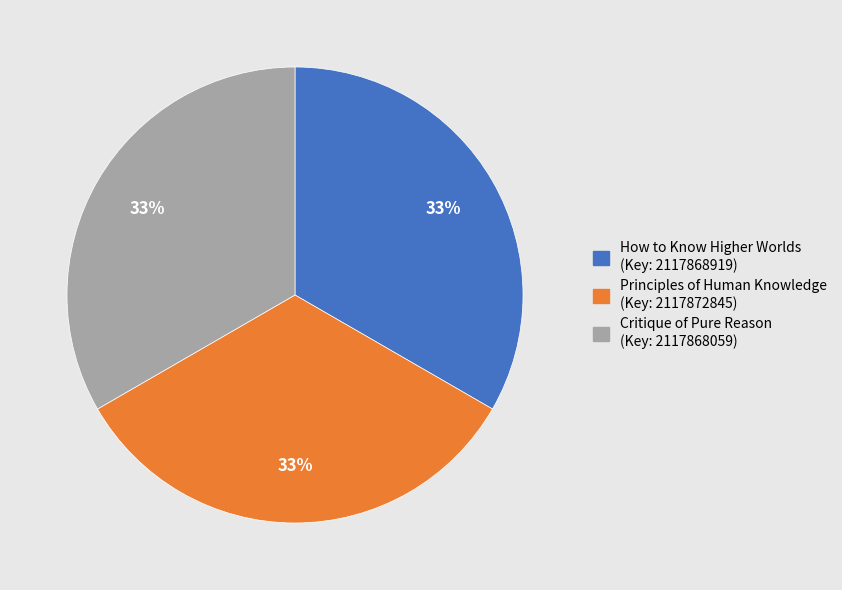

Does any single category account for the majority?

No